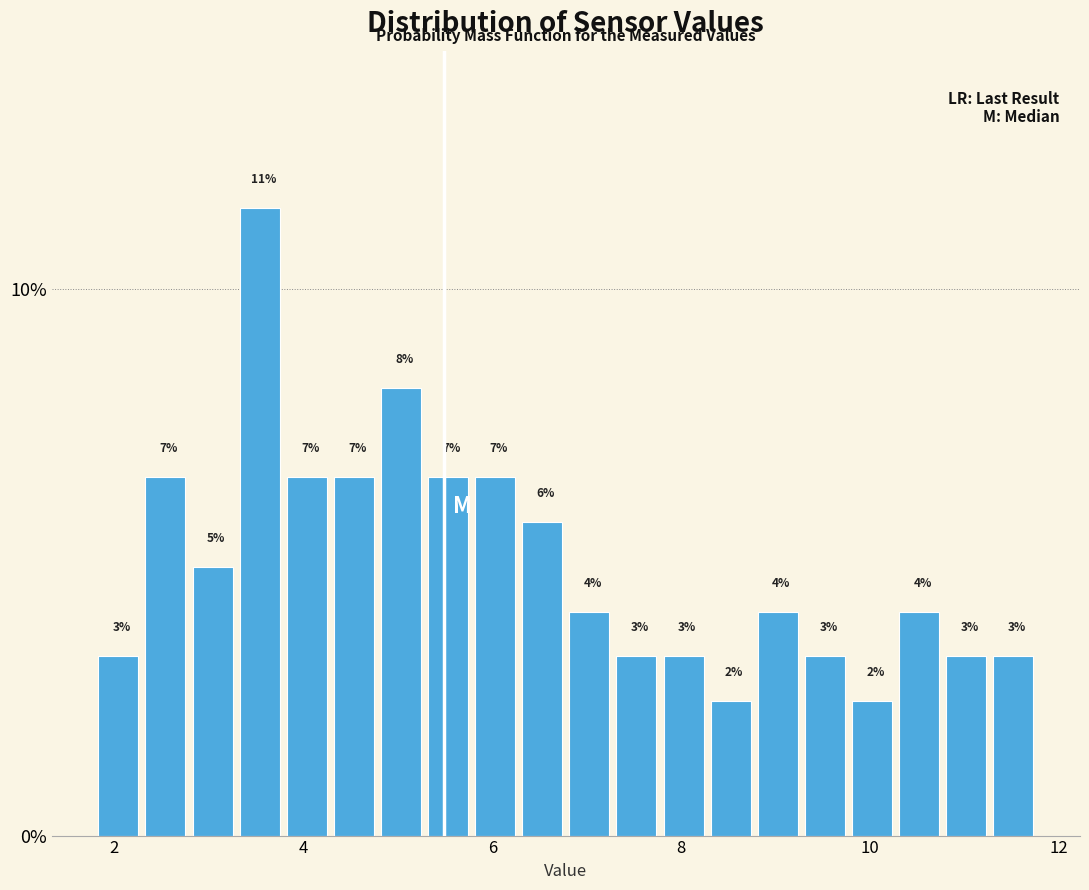

Read against the x-axis, roughly where is the centre of the tallest bar?

3.6